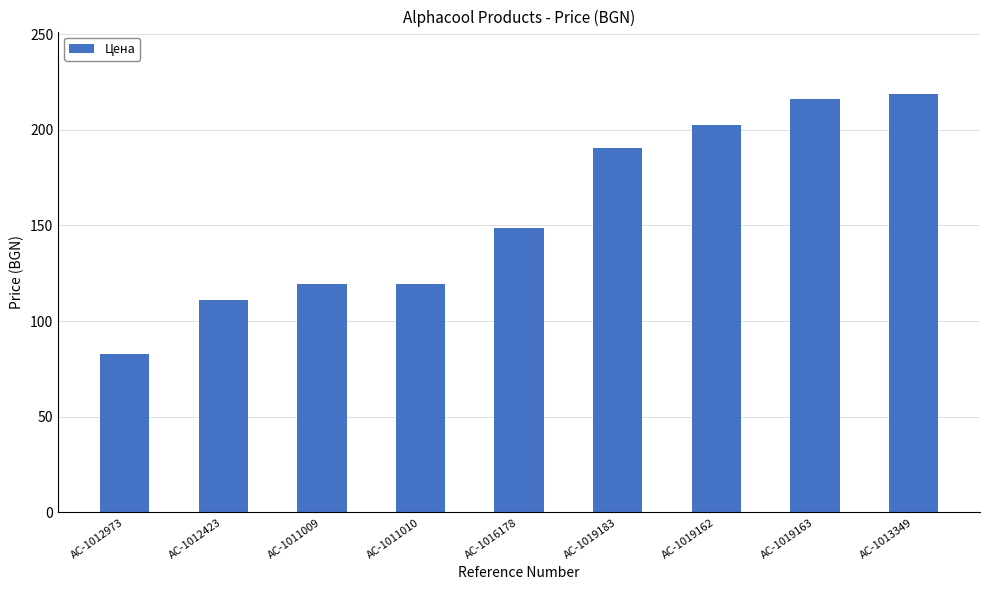

What is the maximum value shown in the chart?

218.6